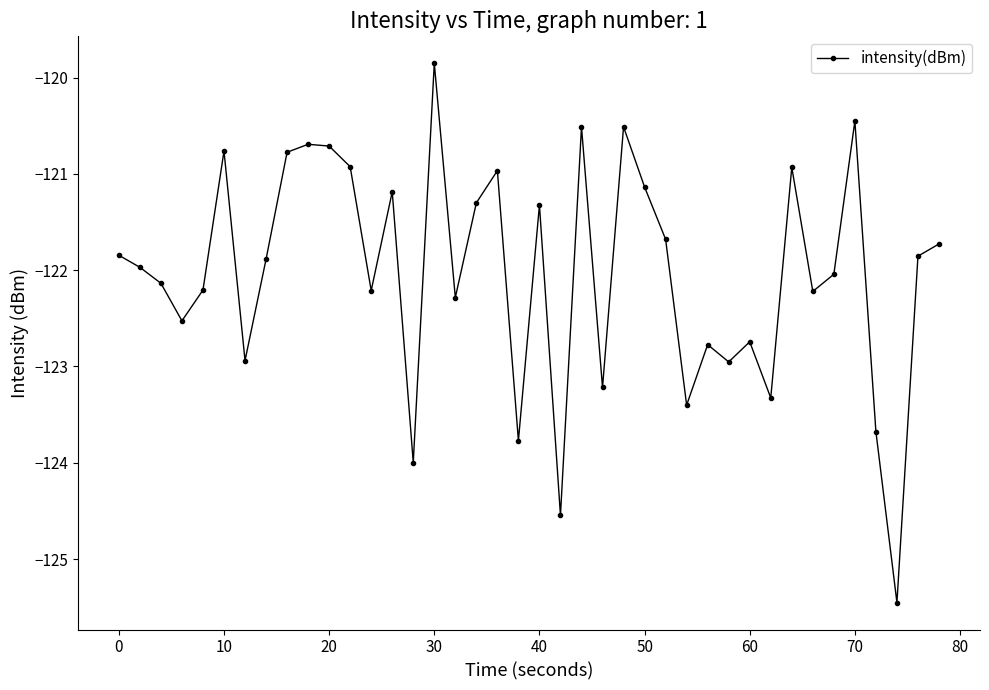

What is the average value?

-122.0